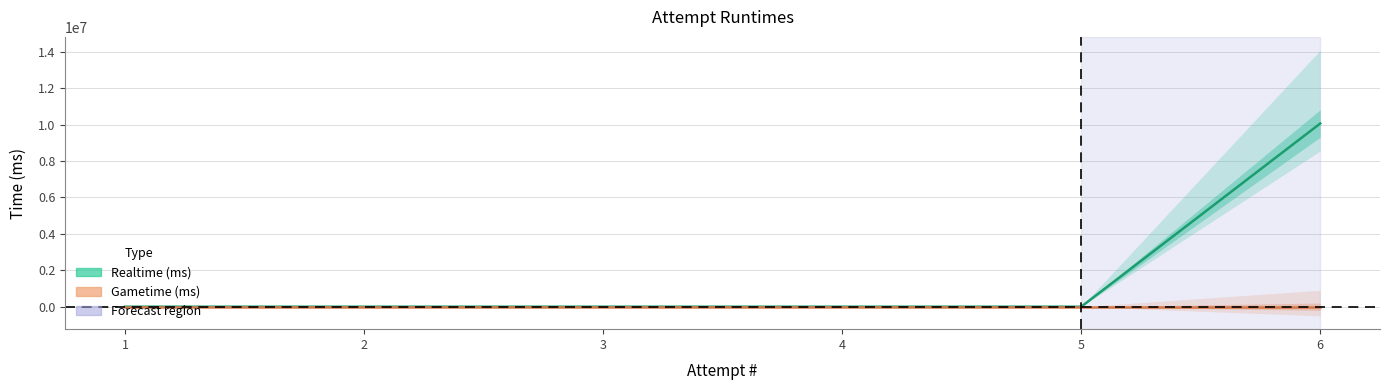

The value of Realtime (ms) at 3 is 0. True or false?

True